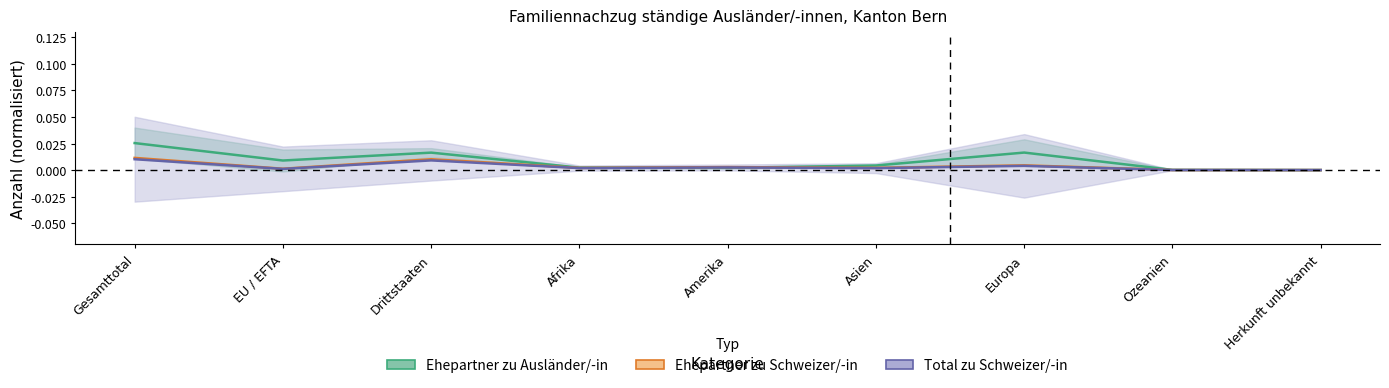

What position from the right is Herkunft unbekannt?

1